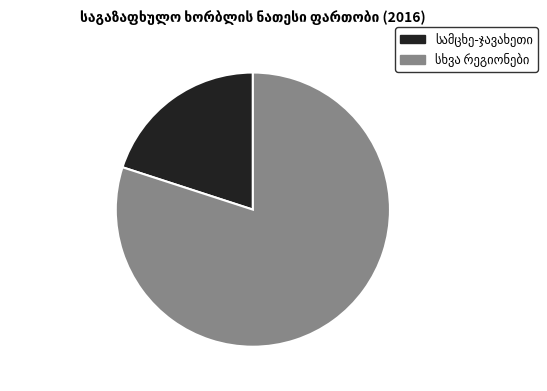

Is there a majority slice in this chart?

Yes